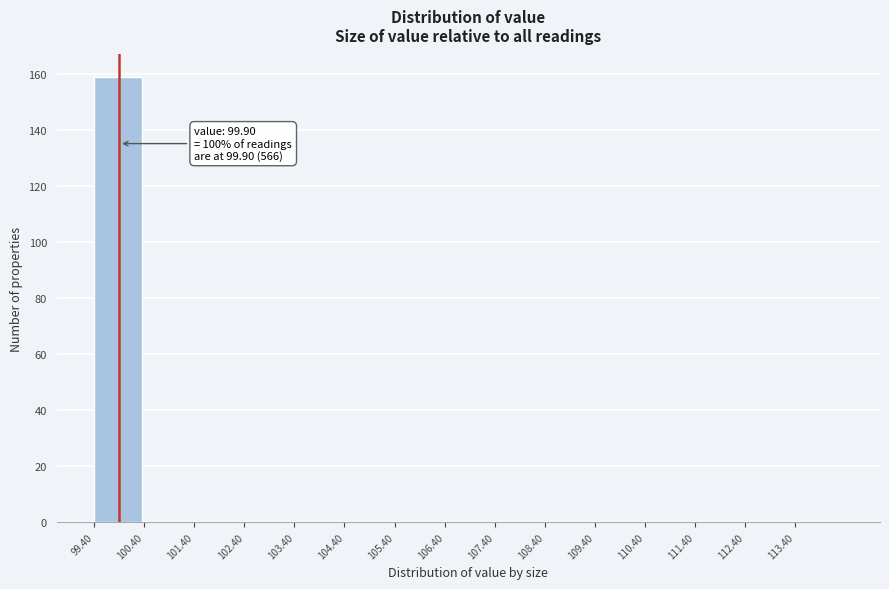

Over which range of the x-axis is the bar tallest?

99.4 to 100.4